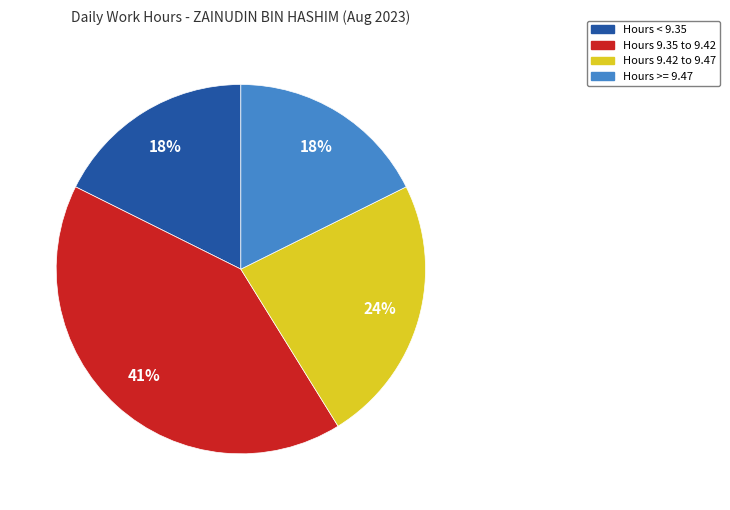

Is it true that Hours >= 9.47 is 12% of the pie?

False